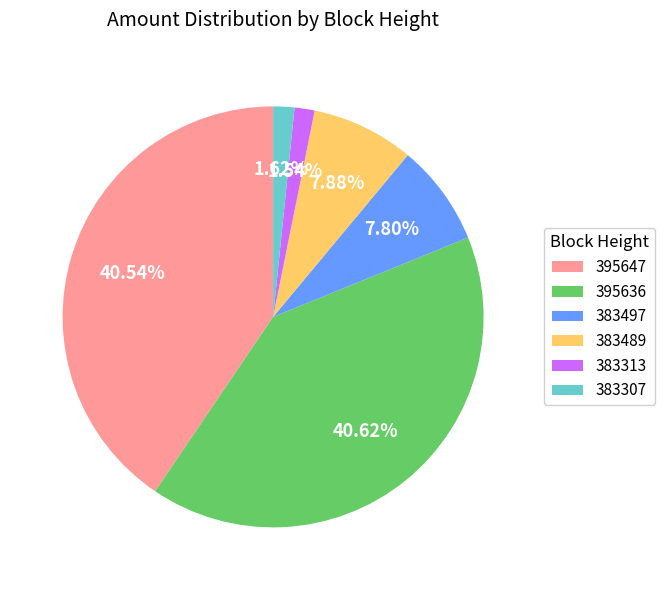

How many slices are in this pie chart?

6